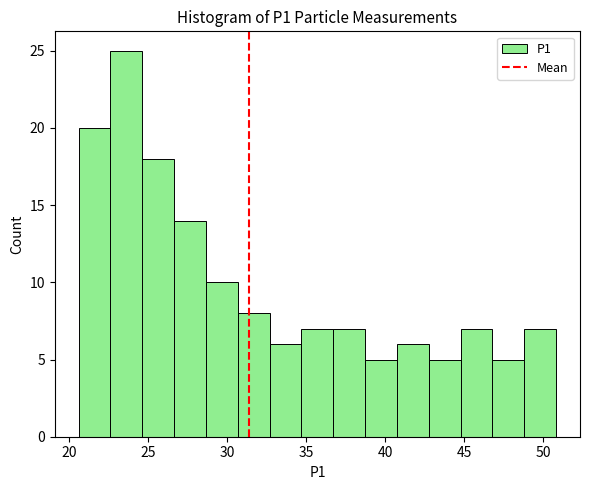

Reading left to right, list every bar in this chart as the range it spans on the x-axis followed by its height. Neither the bar edges nor the heights are printed on the chart, so give them approximately, as read against the axes.

20.5 to 22.5: 20
22.5 to 24.5: 25
24.5 to 26.5: 18
26.5 to 28.5: 14
28.5 to 30.5: 10
30.5 to 32.5: 8
32.5 to 34.5: 6
34.5 to 36.5: 7
36.5 to 38.5: 7
38.5 to 40.5: 5
40.5 to 42.5: 6
42.5 to 45.0: 5
45.0 to 47.0: 7
47.0 to 49.0: 5
49.0 to 51.0: 7